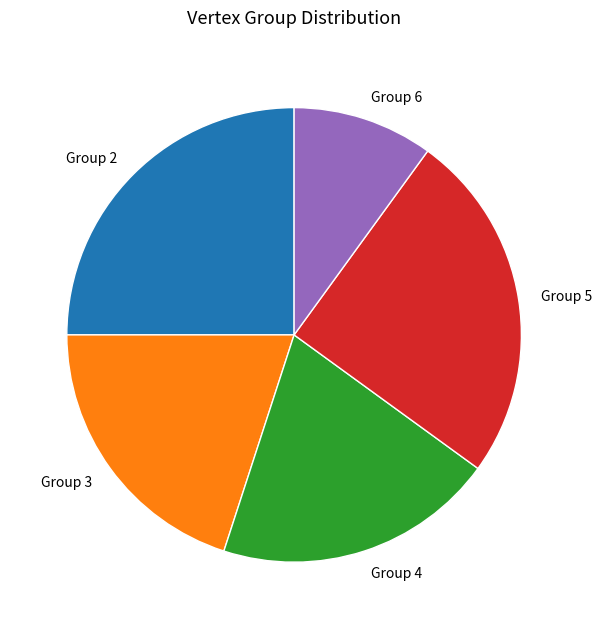

Which slice is the smallest?

Group 6